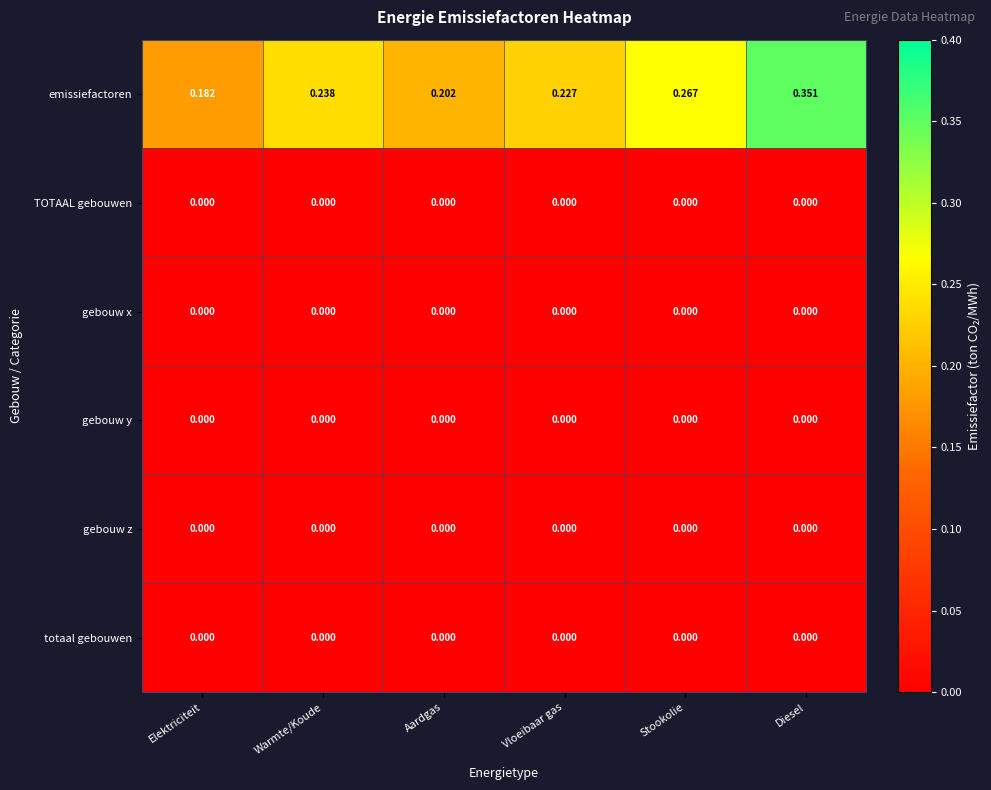

How many data points does each series have?

6